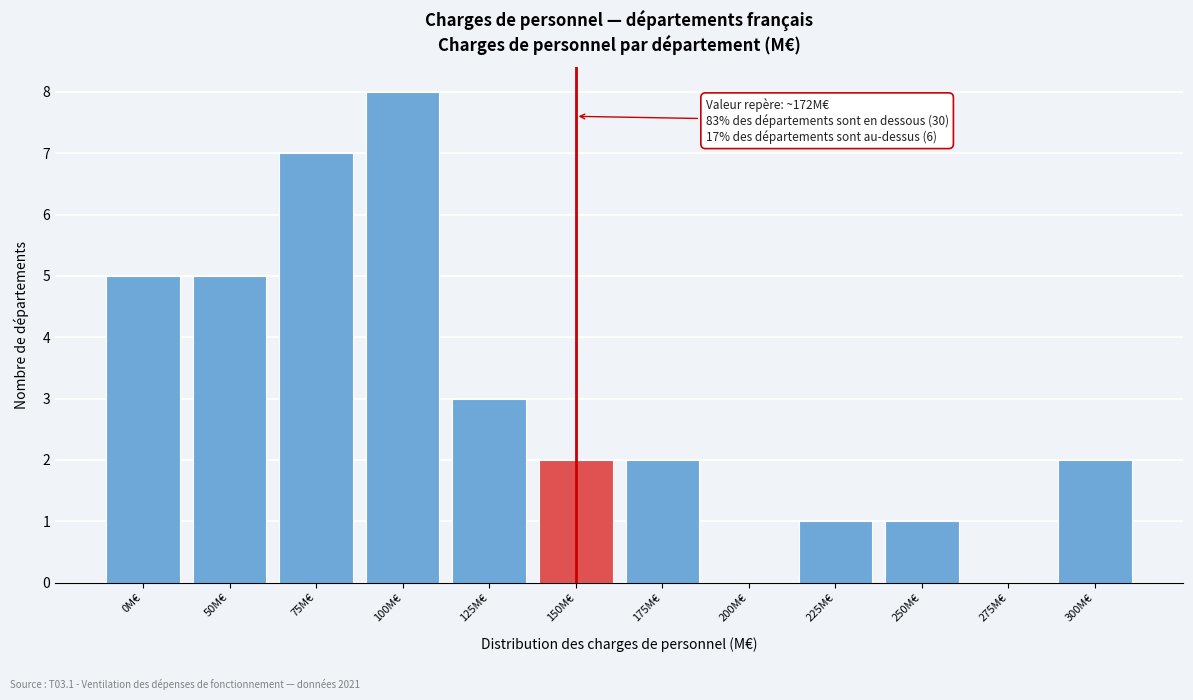

Reading left to right, what are all the values shown in this chart?

0M€=5	50M€=5	75M€=7	100M€=8	125M€=3	150M€=2	175M€=2	200M€=0	225M€=1	250M€=1	275M€=0	300M€=2